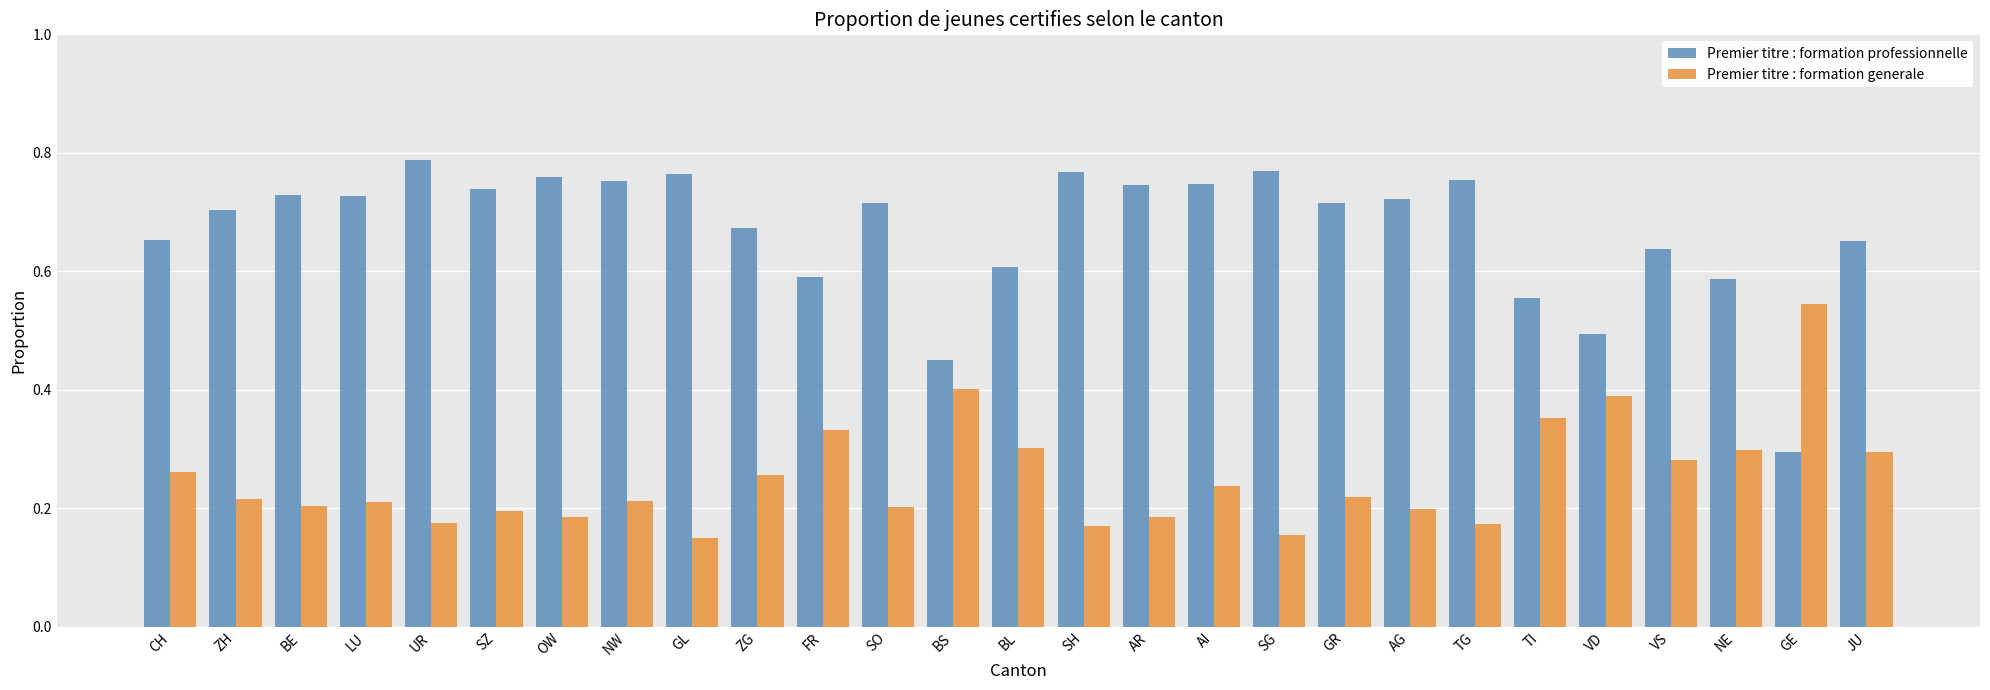

Which category has the highest value in the Premier titre : formation generale series?

GE